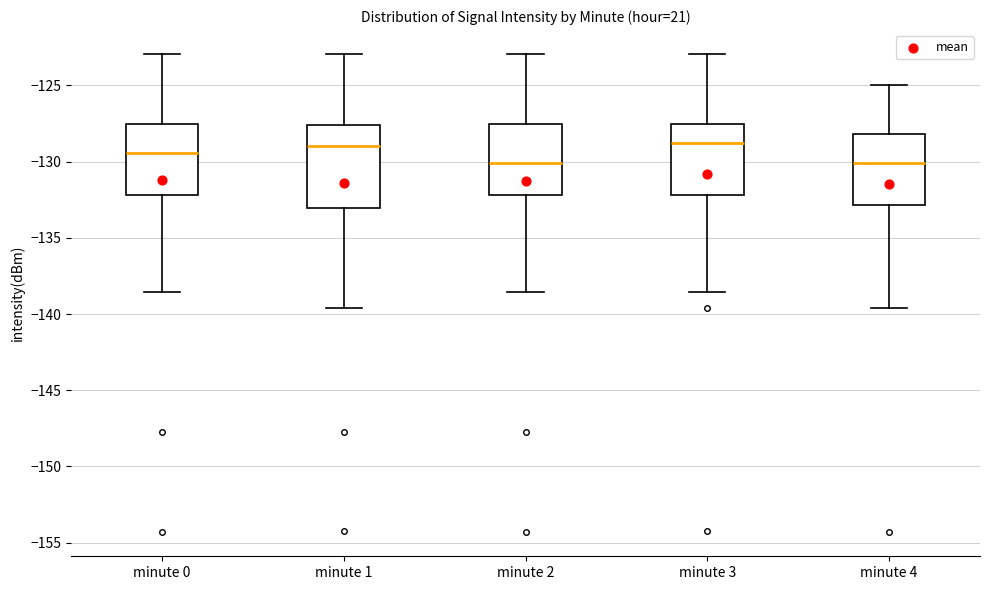

Comparing the boxes themselves (not the whiskers), which one is the tallest?

minute 1